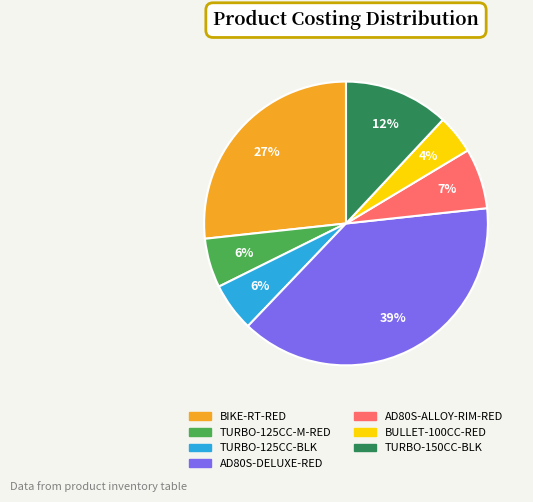

Which category has the biggest portion of the pie?

AD80S-DELUXE-RED